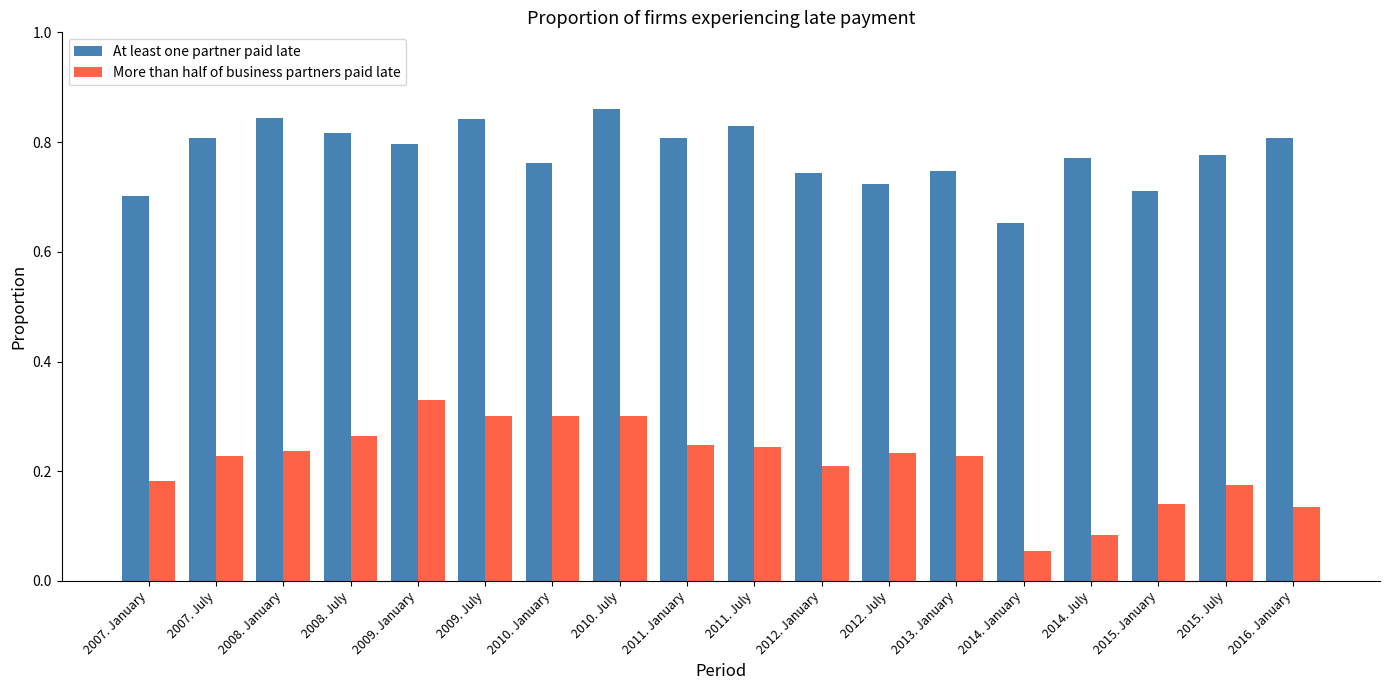

The More than half of business partners paid late series shows 0.1 at 2009. January. True or false?

False